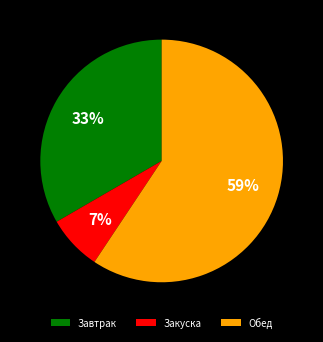

To the nearest percent, what is the difference between the Закуска and Завтрак slice percentages?

26%